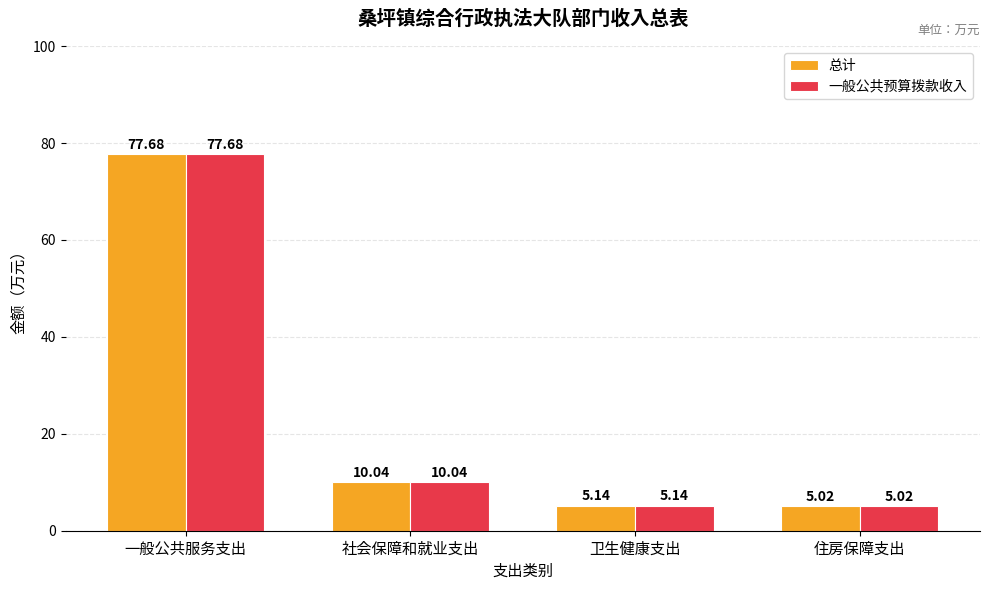

What is the value of the 总计 bar at the 2nd from the left?

10.0